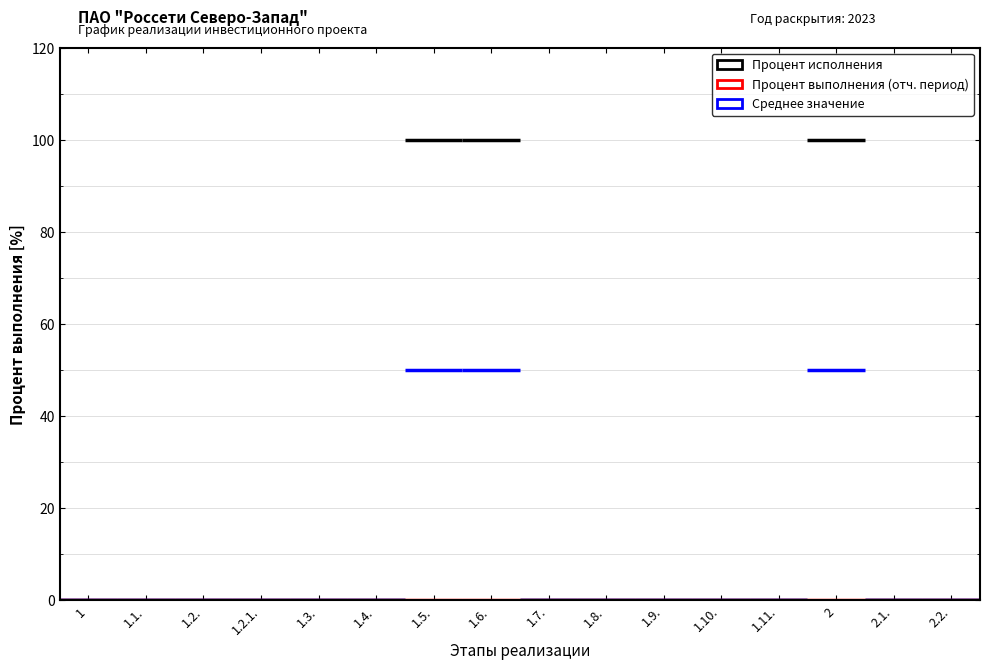

Where is Процент исполнения nearest to the value 50?

1